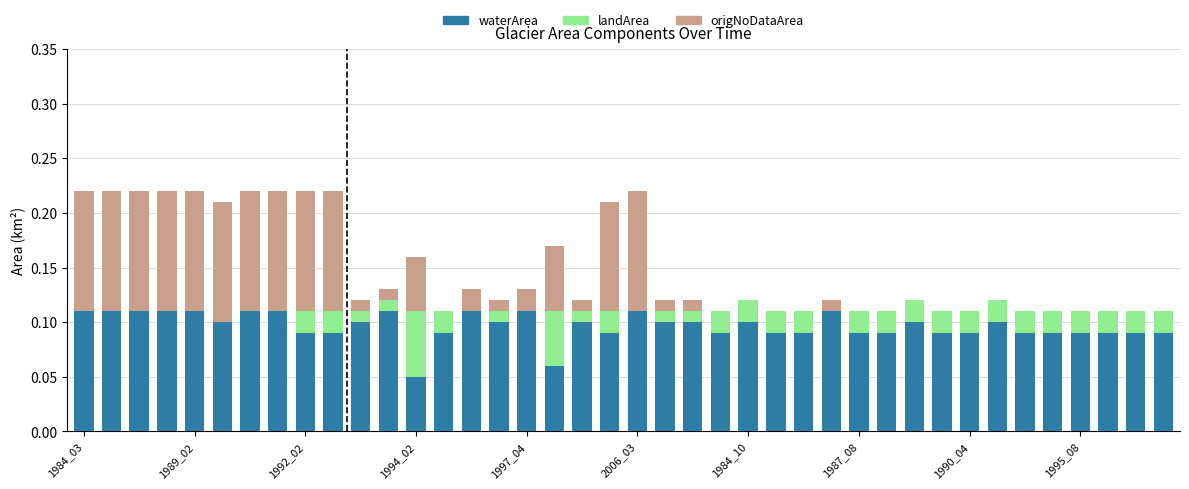

What is the sum of all waterArea values?

3.9